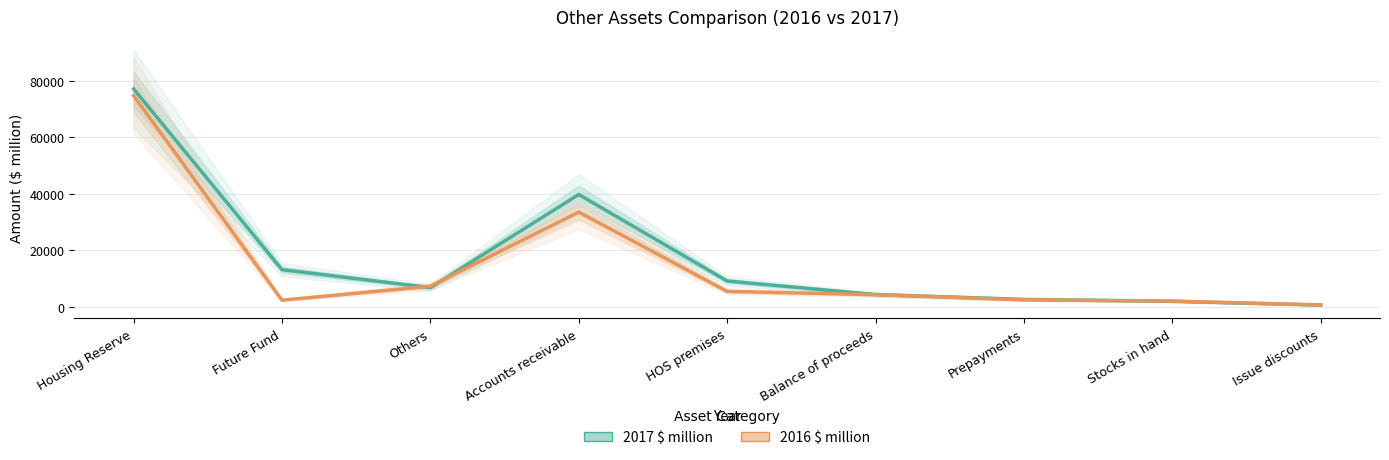

True or false: 2016 $ million and 2017 $ million cross at least once.

True